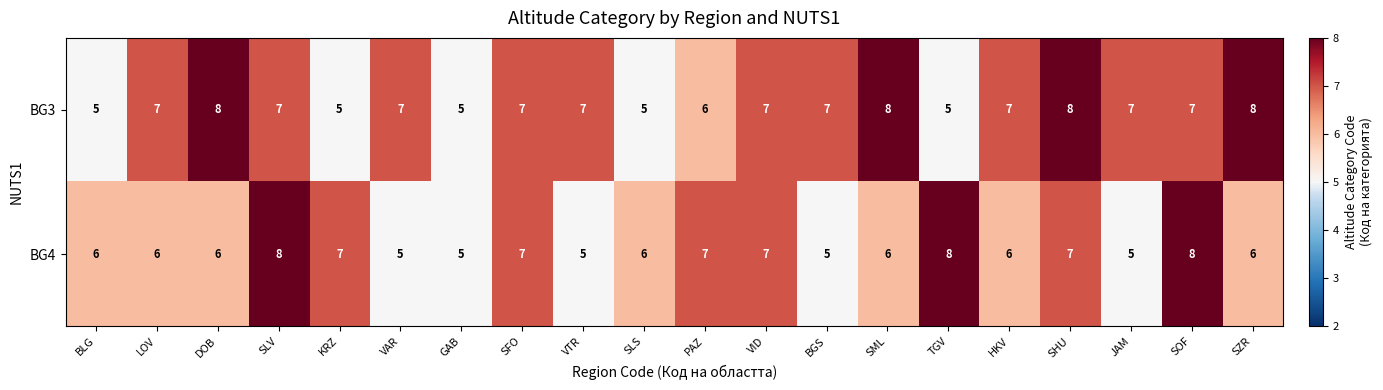

The value of BG4 at HKV is 10. True or false?

False